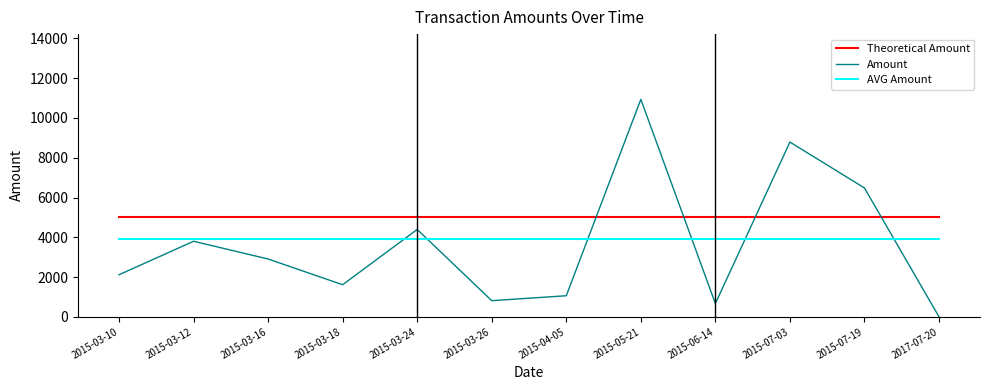

What is the difference between the highest and lowest values at 2015-06-14?

4333.1